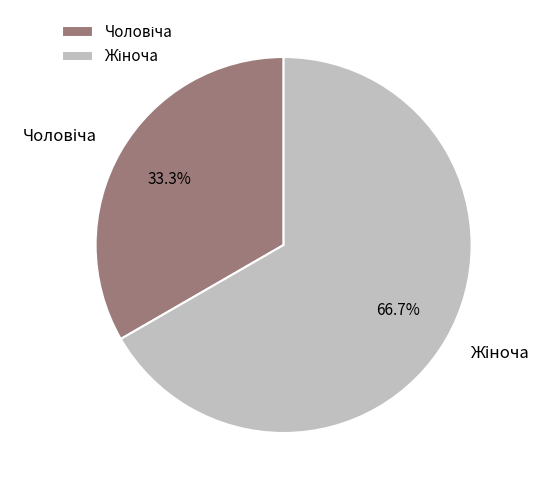

Does any single category account for the majority?

Yes